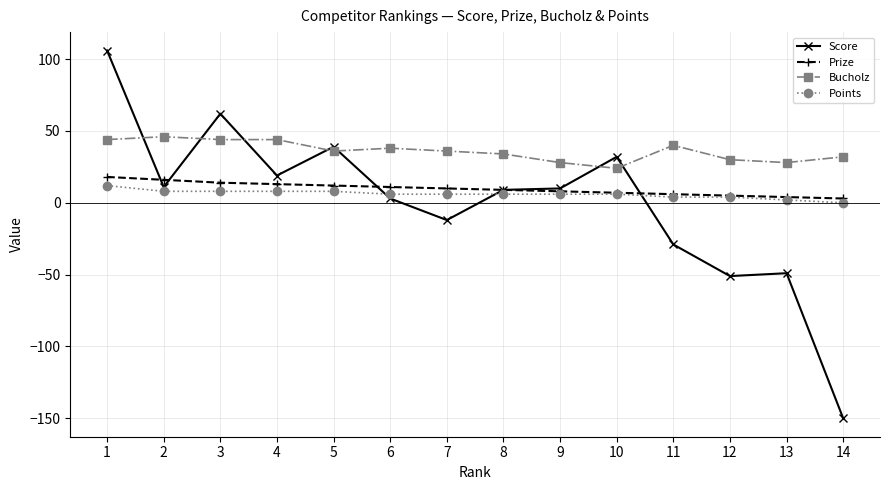

Is it true that Points equals 6 at 7?

True